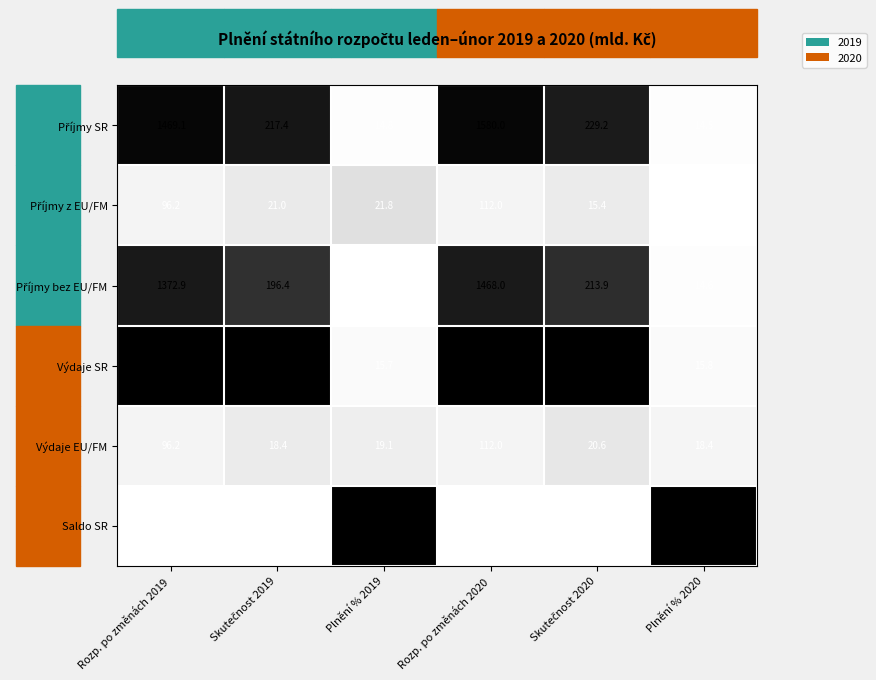

At which category is the sum across all series the highest?

Rozp. po změnách 2020